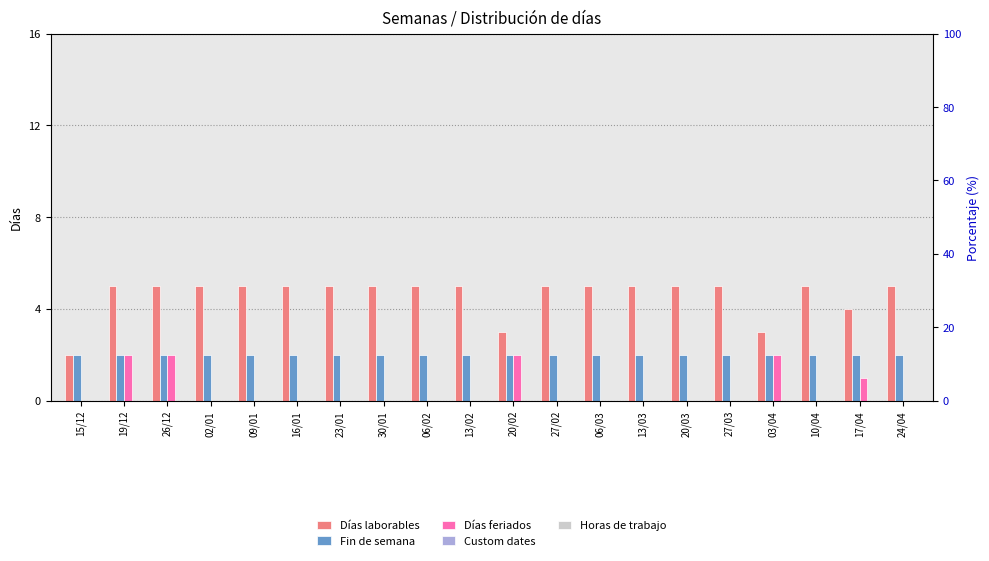

What is the lowest value of the Días laborables series?

2